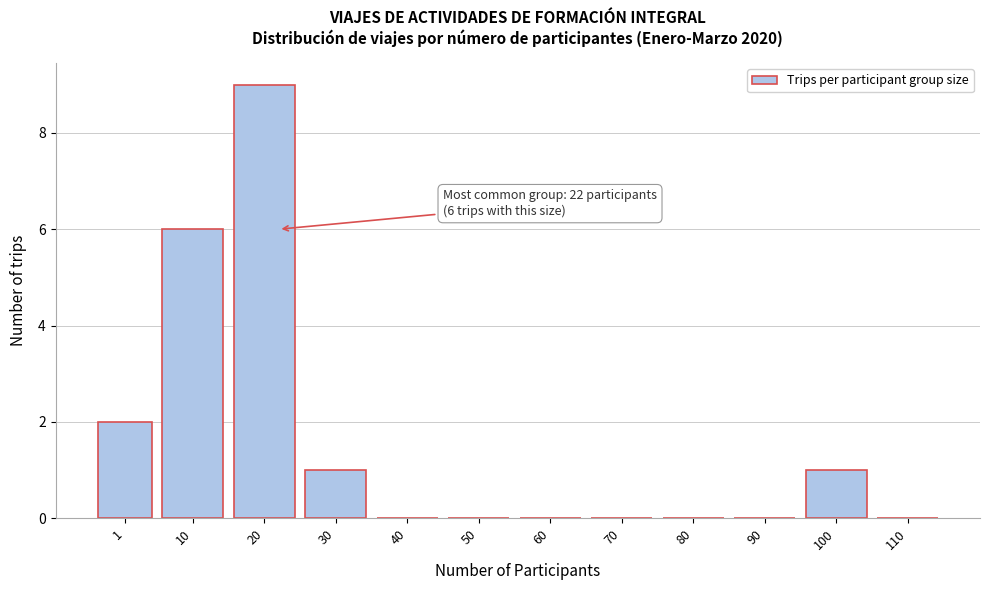

Reading left to right, what are all the values shown in this chart?

1=2	10=6	20=9	30=1	40=0	50=0	60=0	70=0	80=0	90=0	100=1	110=0